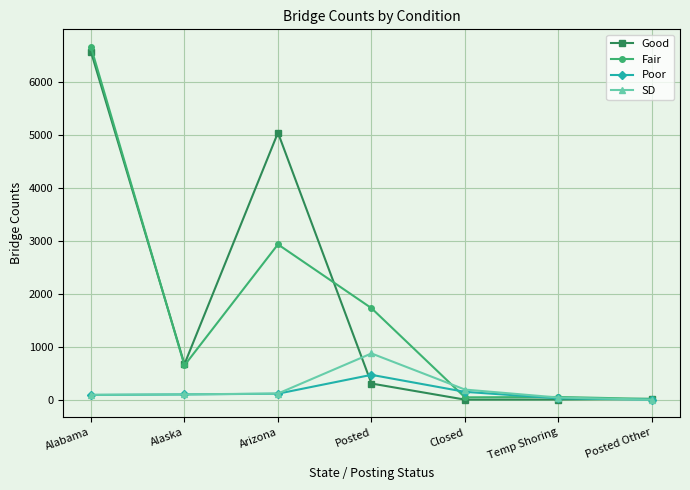

Does the chart have visible grid lines?

Yes